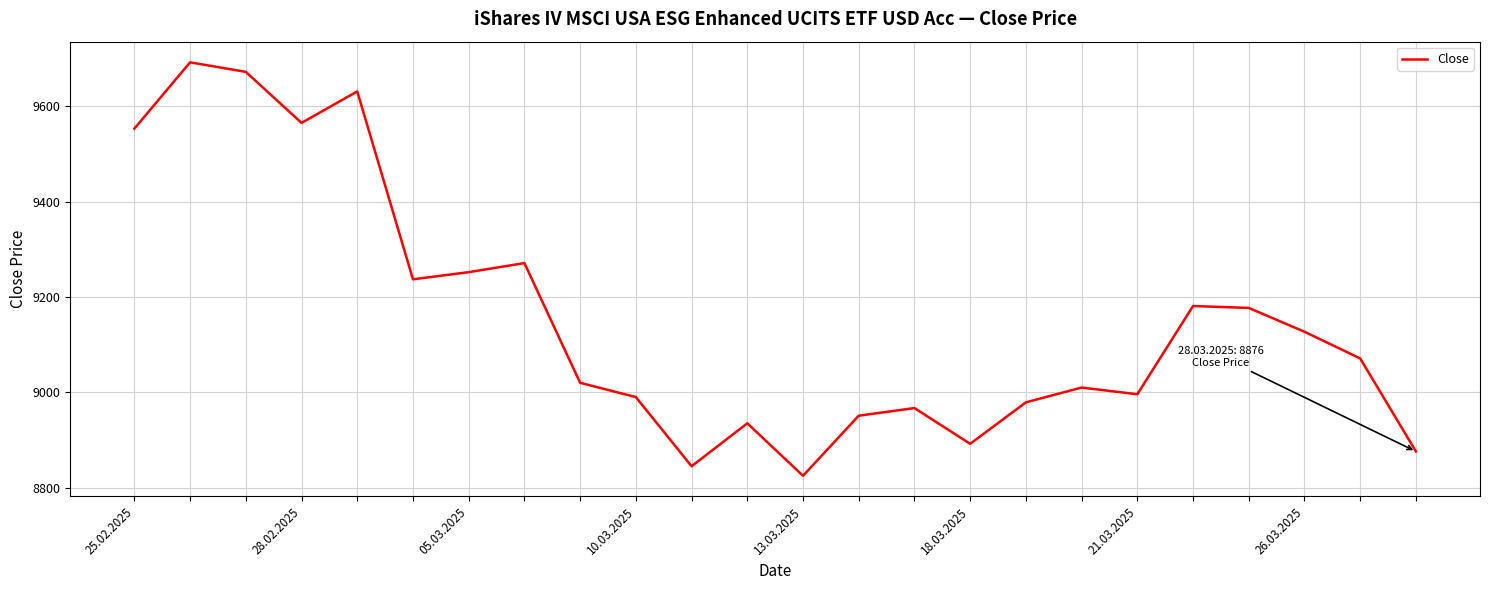

What is the average value?

9155